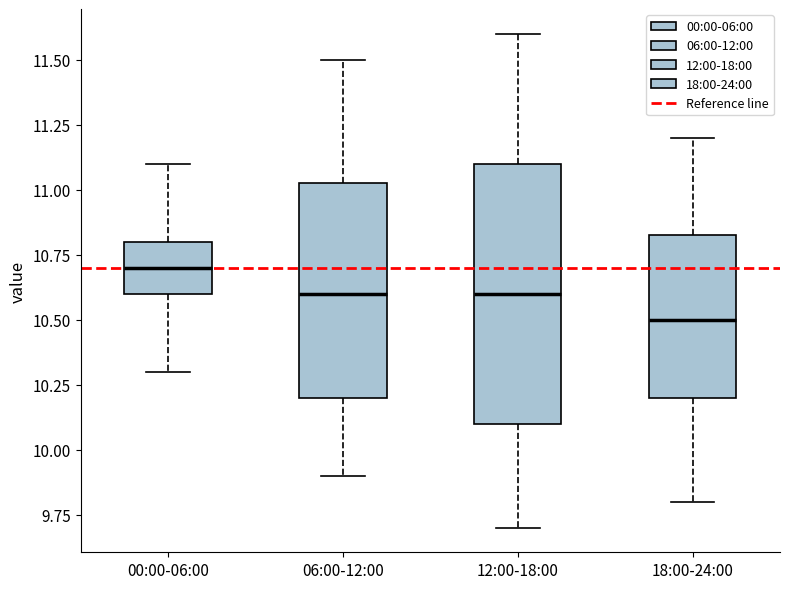

Reading left to right, read every box against the y-axis: the position of its median line, the range the box covers, and the ends of its whiskers. The values are not printed on the chart, so give them approximately, as read against the axis.

00:00-06:00: median 10.70, box 10.60 to 10.80, whiskers 10.30 to 11.10
06:00-12:00: median 10.60, box 10.20 to 11.05, whiskers 9.90 to 11.50
12:00-18:00: median 10.60, box 10.10 to 11.10, whiskers 9.70 to 11.60
18:00-24:00: median 10.50, box 10.20 to 10.85, whiskers 9.80 to 11.20